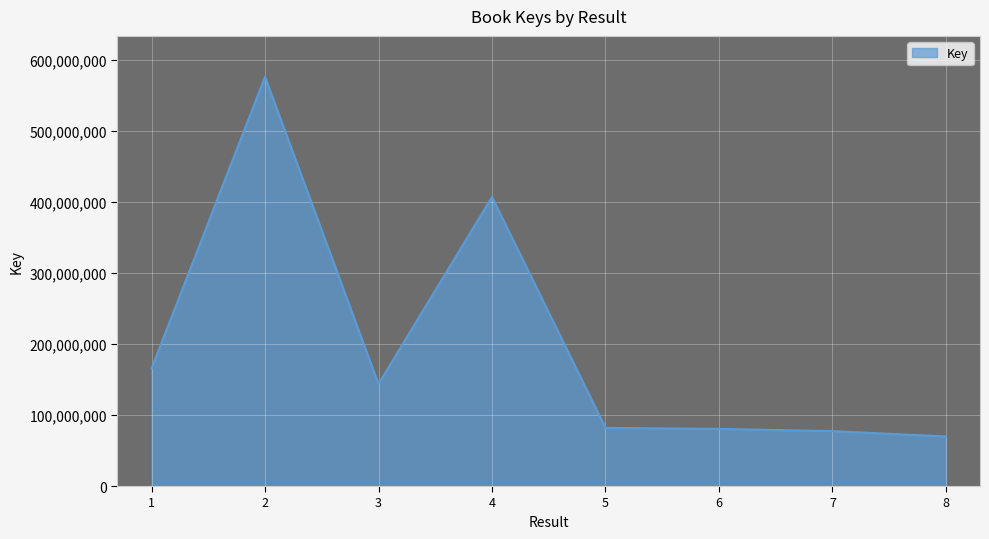

What is the maximum value shown in the chart?

576585185